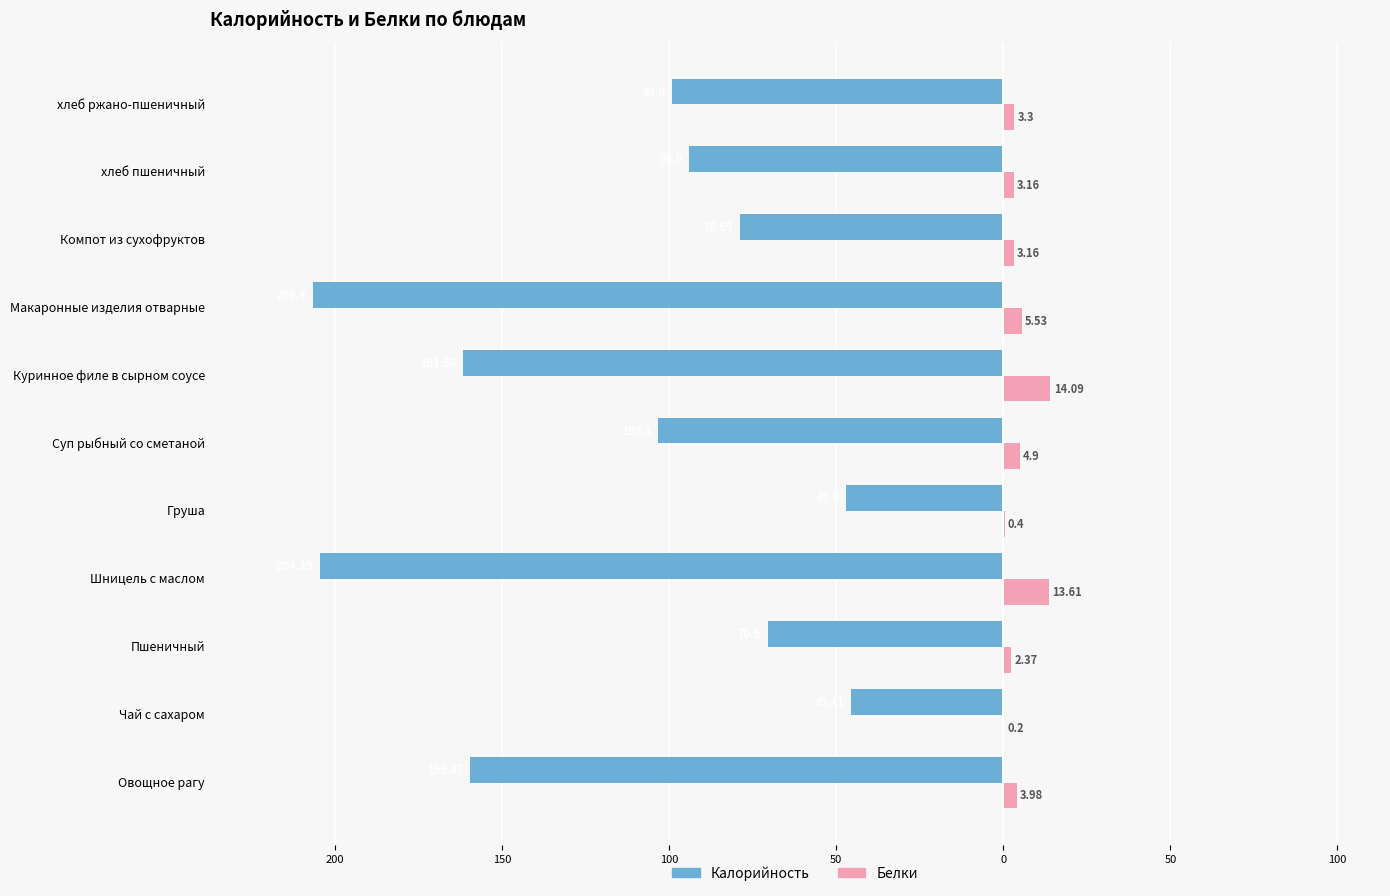

What are all the series names shown in the legend?

Калорийность, Белки